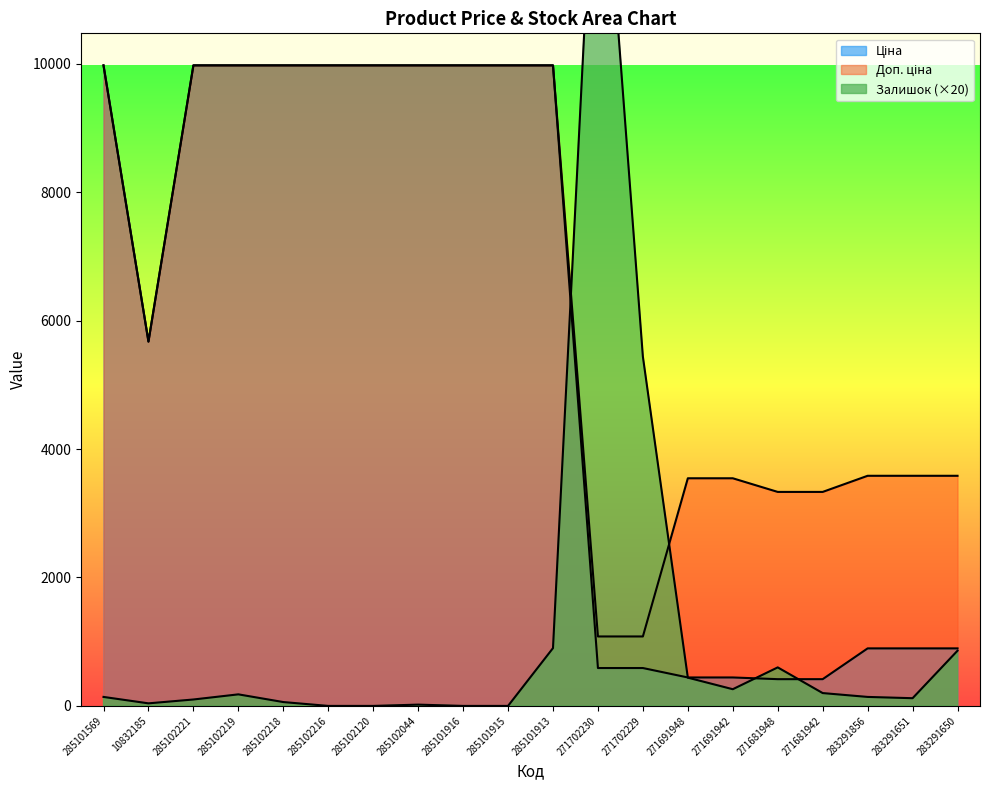

Which series has the largest range (max minus min)?

Залишок